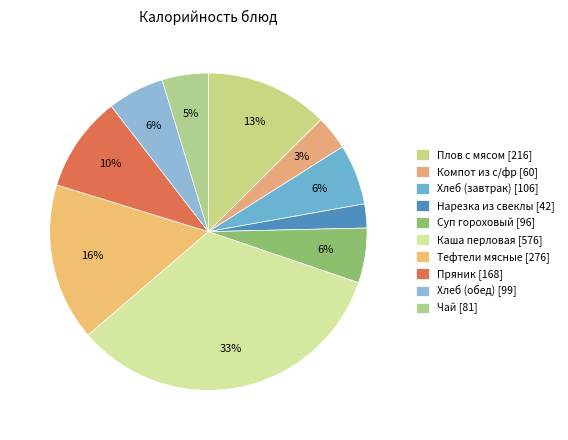

To the nearest percent, what is the difference between the Каша перловая and Суп гороховый slice percentages?

28%